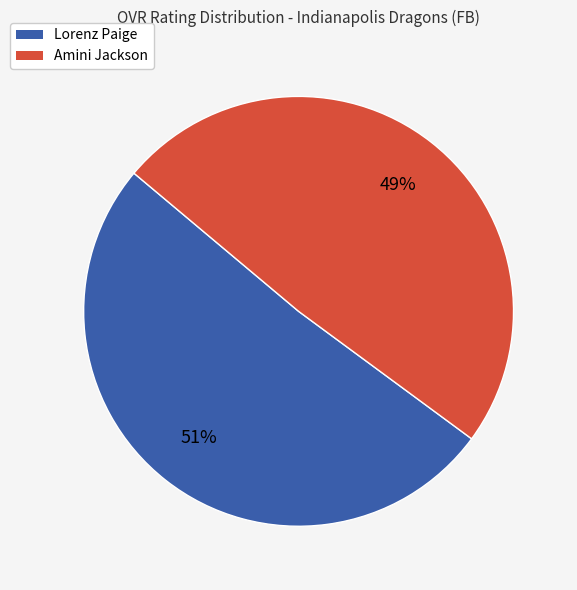

The Amini Jackson slice represents 35% of the pie. True or false?

False